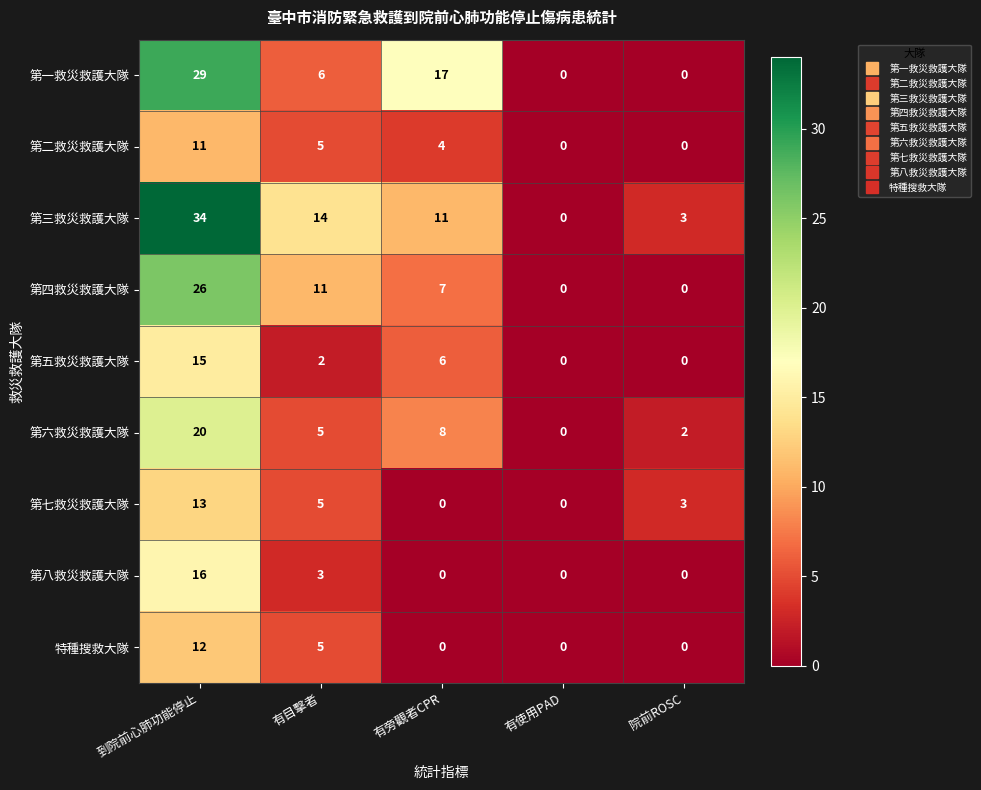

What is the difference between the 第五救災救護大隊 values at 有旁觀者CPR and 院前ROSC?

6